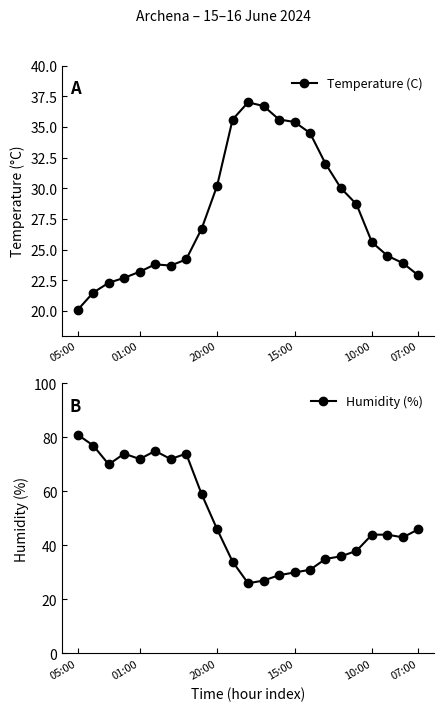

What is the highest value of the Temperature (C) series?

37.0